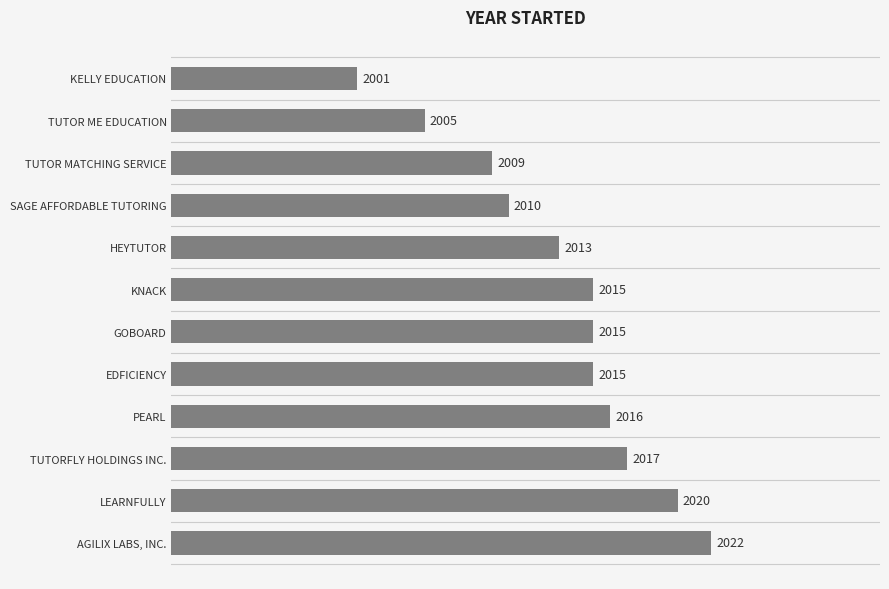

What is the difference between the second highest and second lowest values?

15